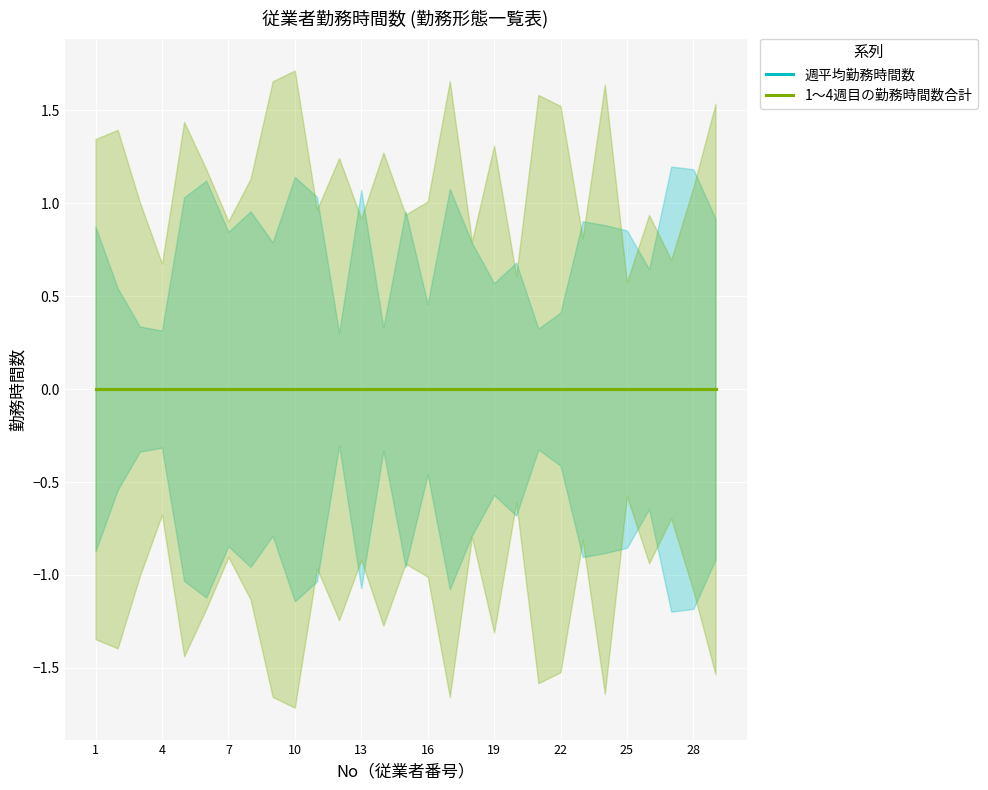

Which has a higher value, 3 or 19?

19